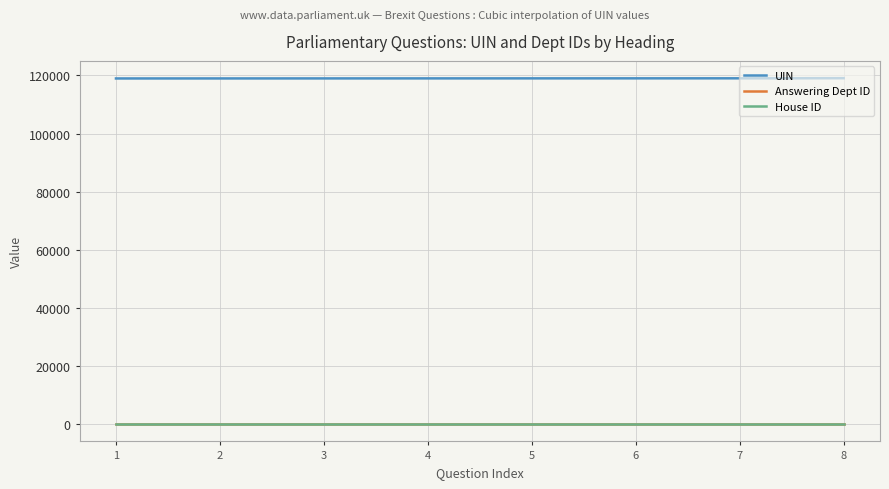

True or false: UIN and House ID cross at least once.

False